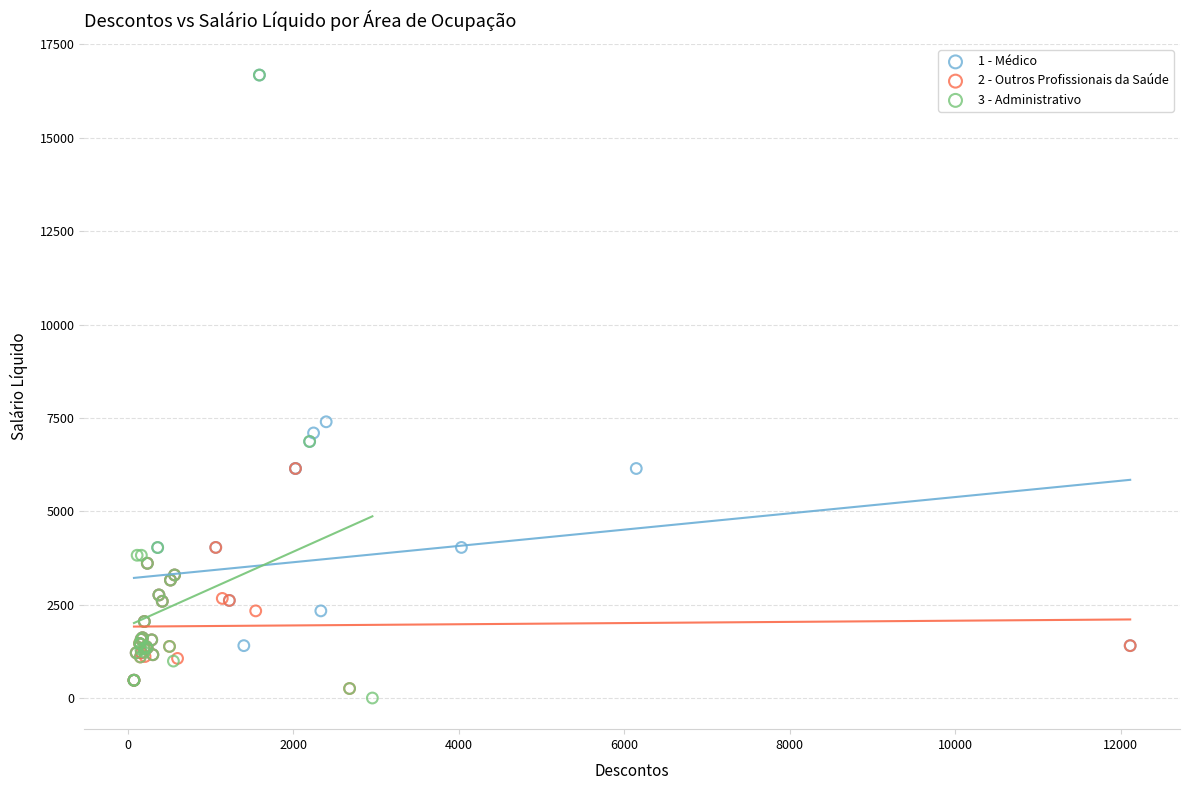

Which series has the widest spread of Y values?

3 - Administrativo